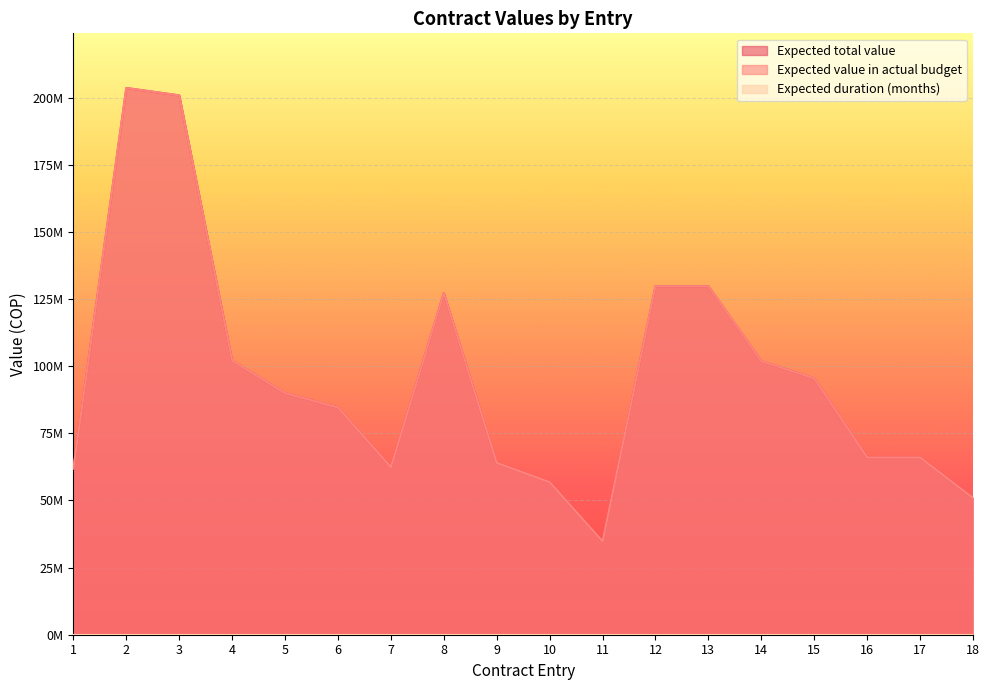

Rank the series by their maximum value, from highest to lowest.

Expected total value, Expected value in actual budget, Expected duration (months)